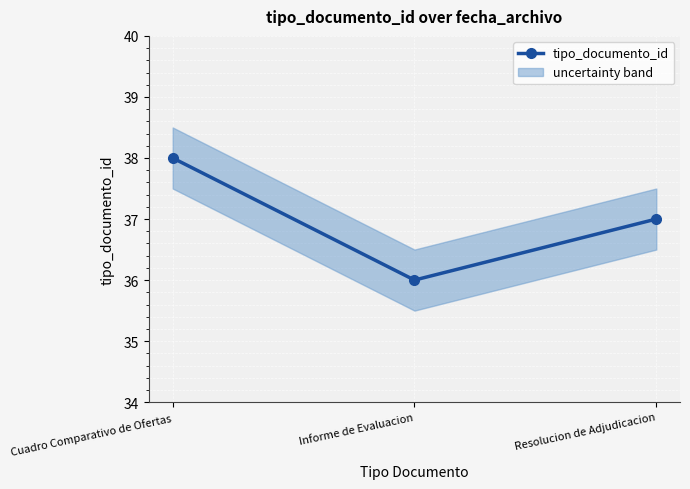

How many values are below 37?

1